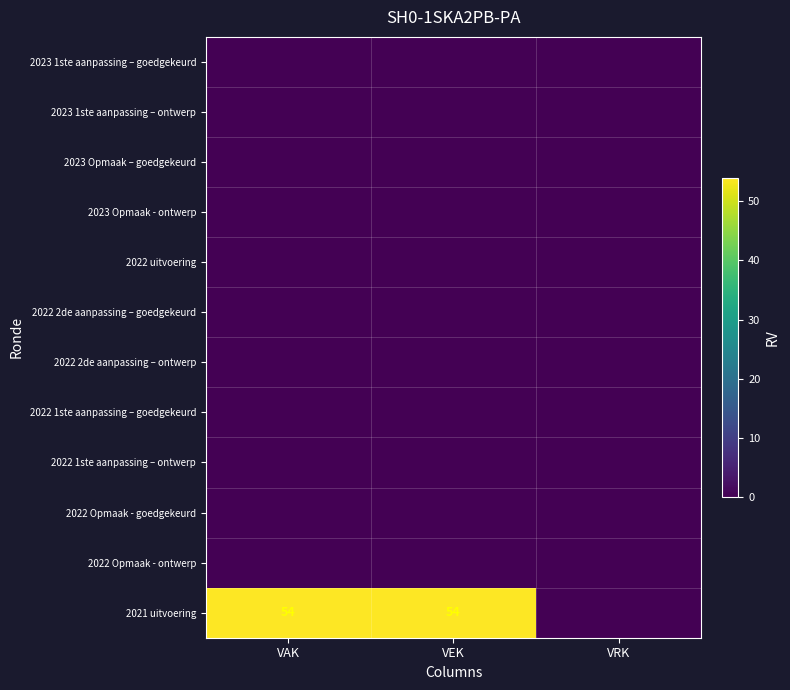

The value of 2021 uitvoering at VEK is 54. True or false?

True